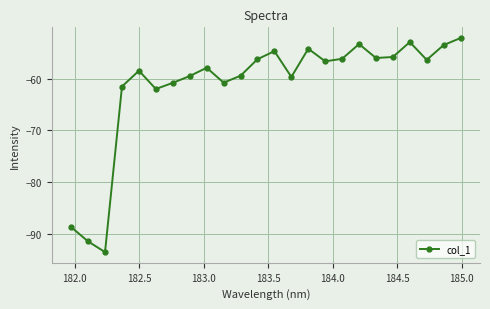

What is the difference between the second highest and minimum values?

40.7